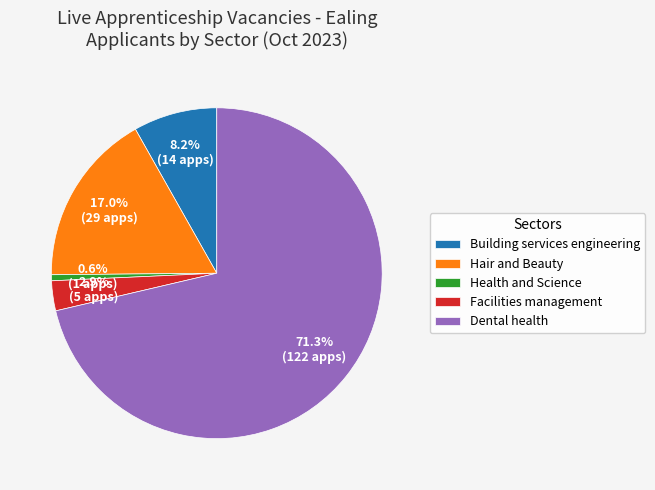

The Hair and Beauty slice represents 17% of the pie. True or false?

True